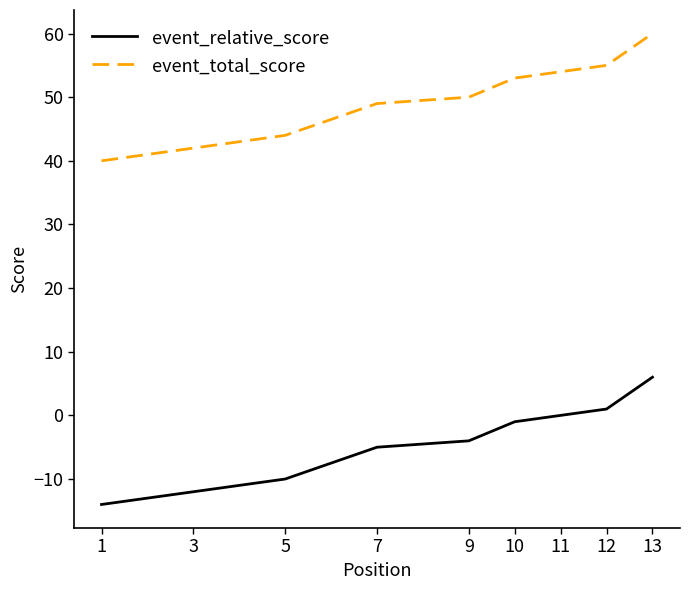

What is the smallest value displayed?

-14